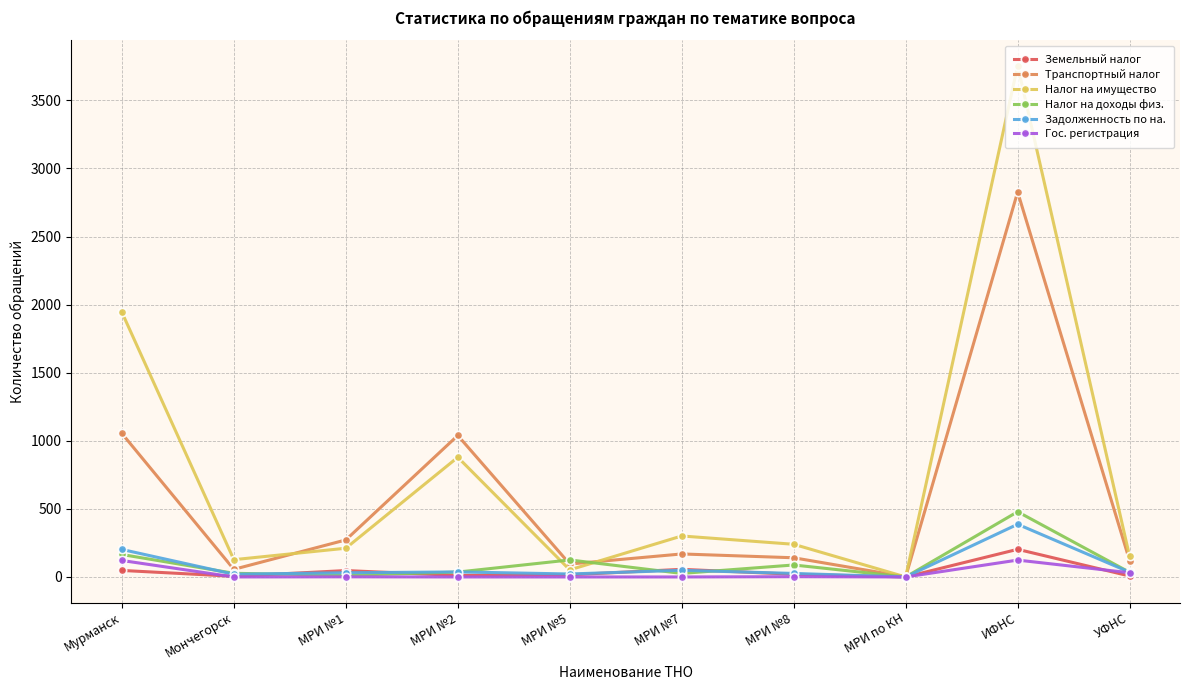

What position from the right is ИФНС?

2